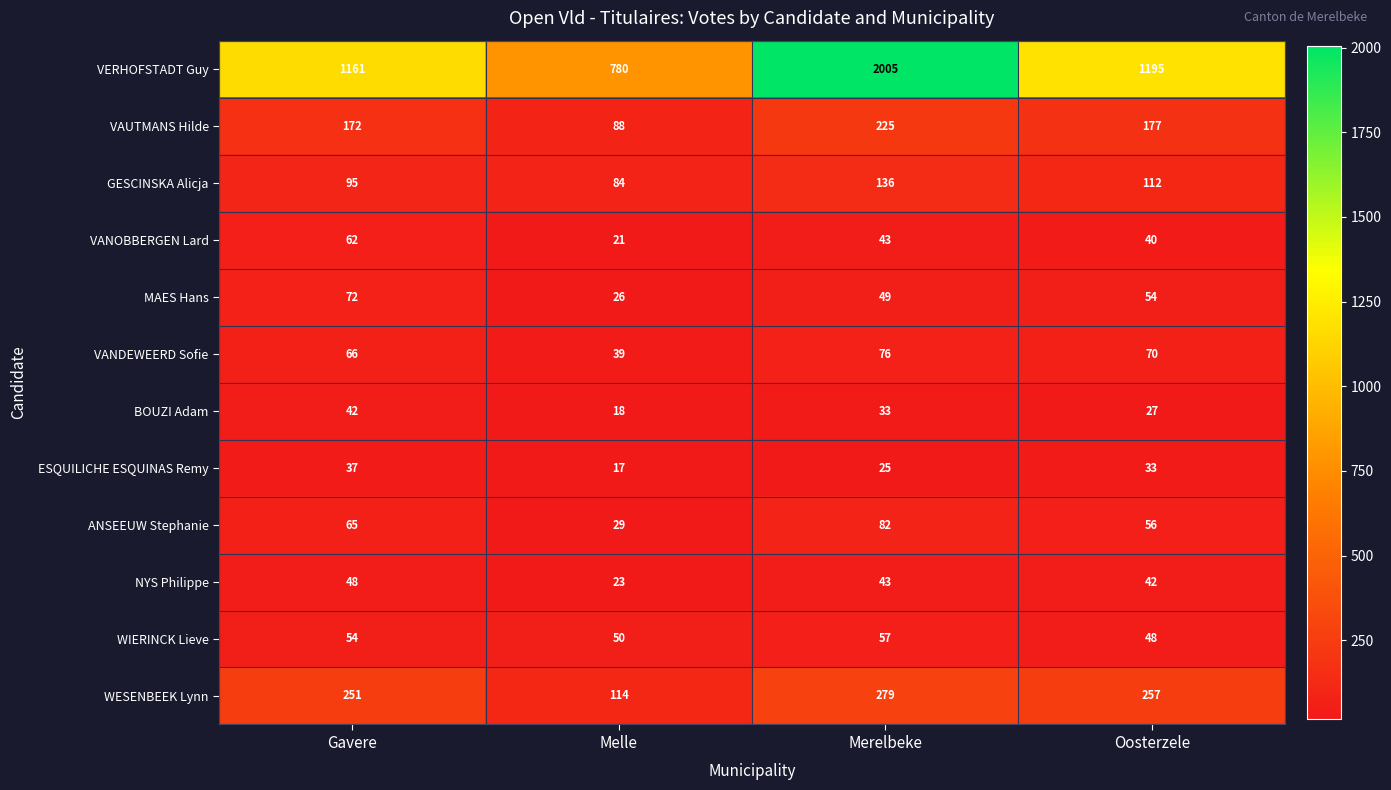

Which series has the largest total across all categories?

VERHOFSTADT Guy